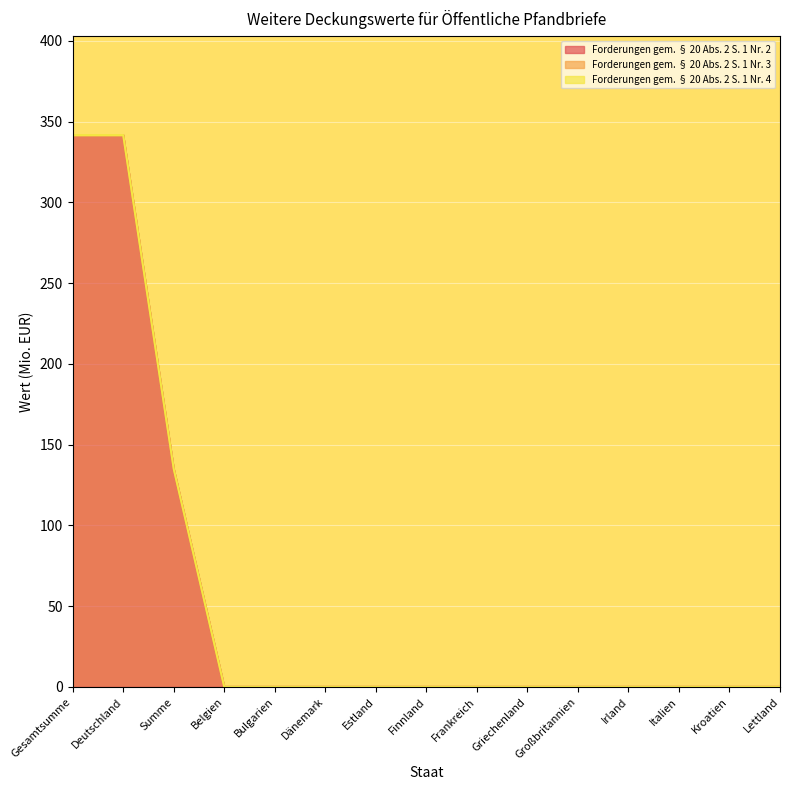

Where is Forderungen gem. § 20 Abs. 2 S. 1 Nr. 2 nearest to the value 170?

Summe